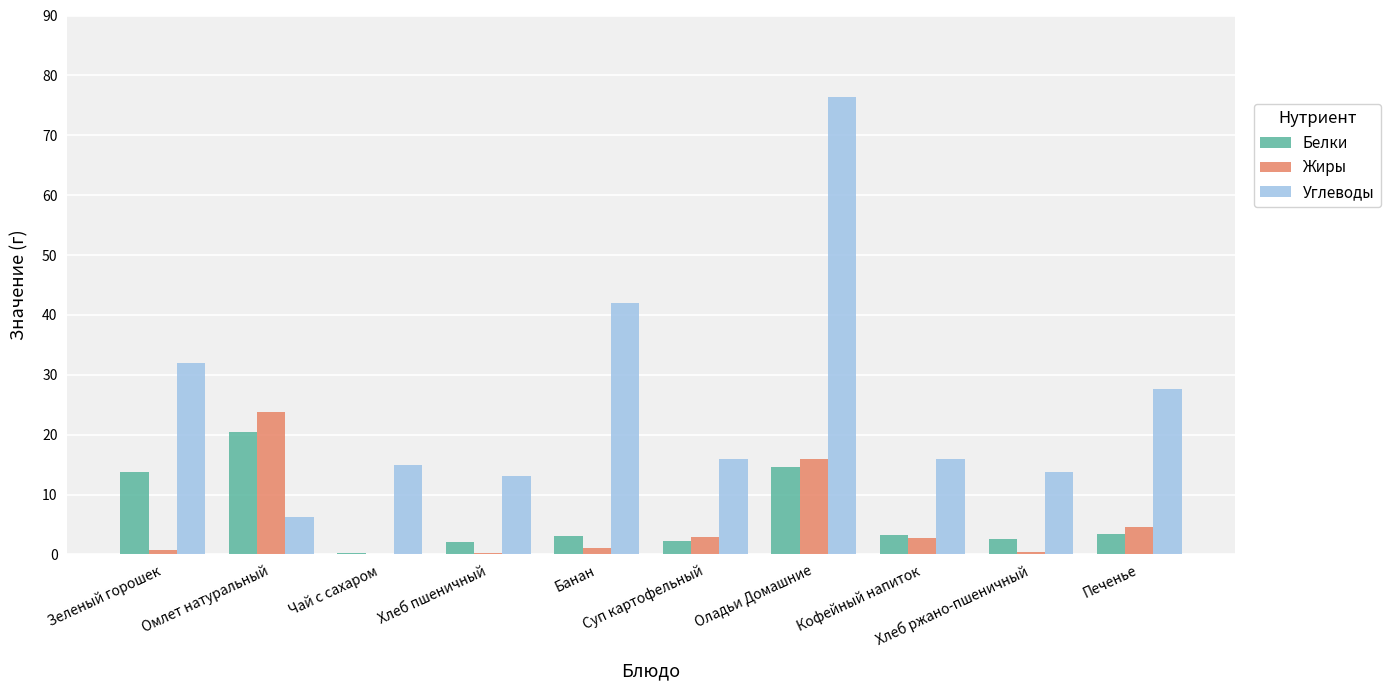

Which series has the largest total across all categories?

Углеводы